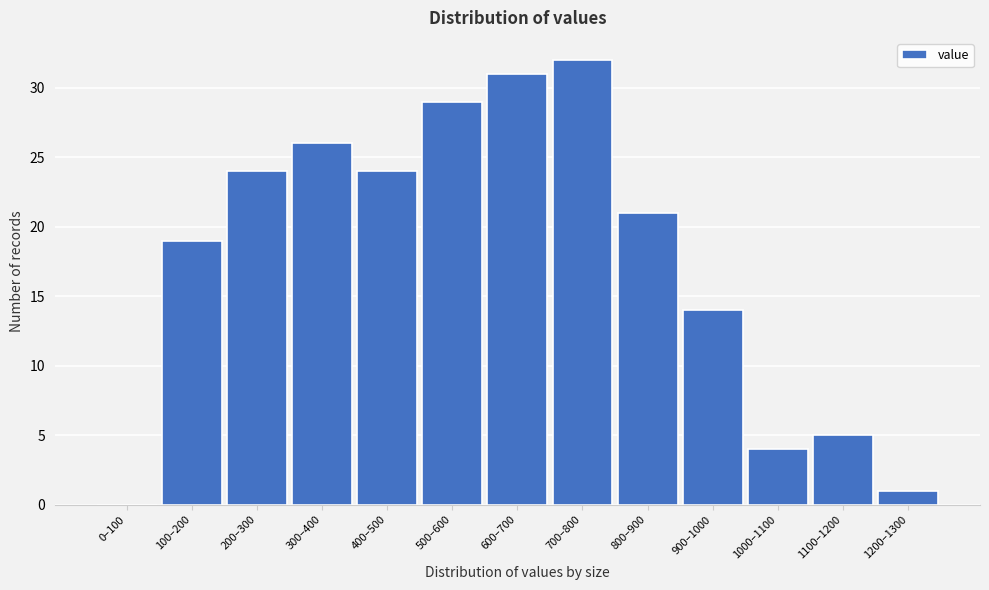

Reading right to left, transcribe all the data shown in this chart.

1200–1300=1	1100–1200=5	1000–1100=4	900–1000=14	800–900=21	700–800=32	600–700=31	500–600=29	400–500=24	300–400=26	200–300=24	100–200=19	0–100=0